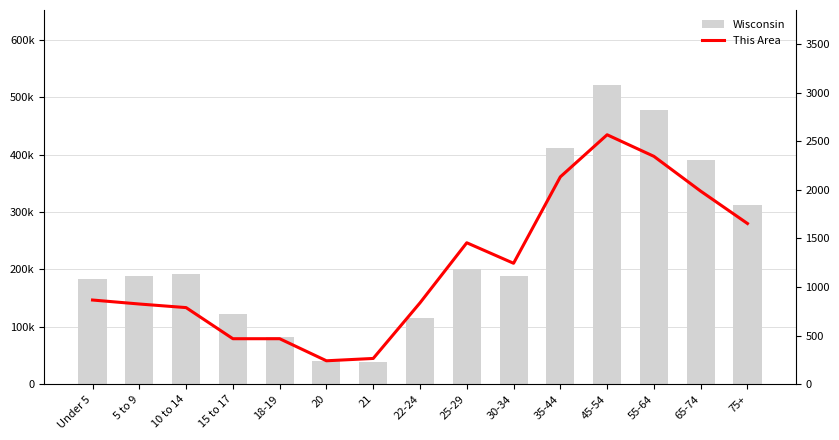

Is the value of This Area at 15 to 17 greater than the value of Wisconsin at 22-24?

No